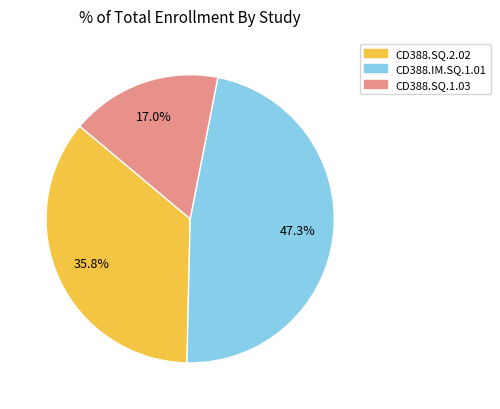

To the nearest percent, what is the average slice percentage?

33%